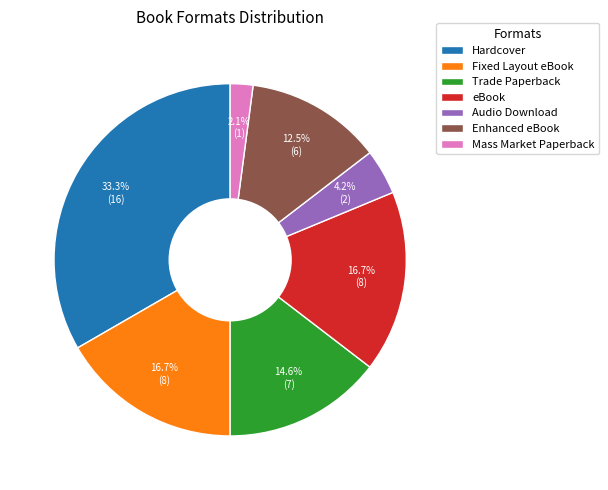

Which has a higher value, Mass Market Paperback or Fixed Layout eBook?

Fixed Layout eBook